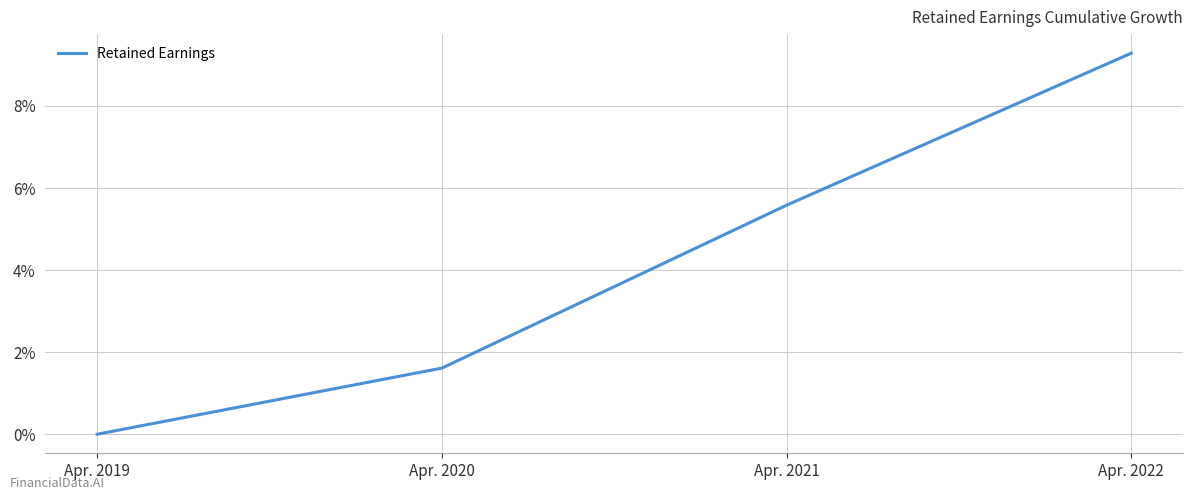

Reading left to right, what are all the values shown in this chart?

0.0	1.6	5.6	9.3